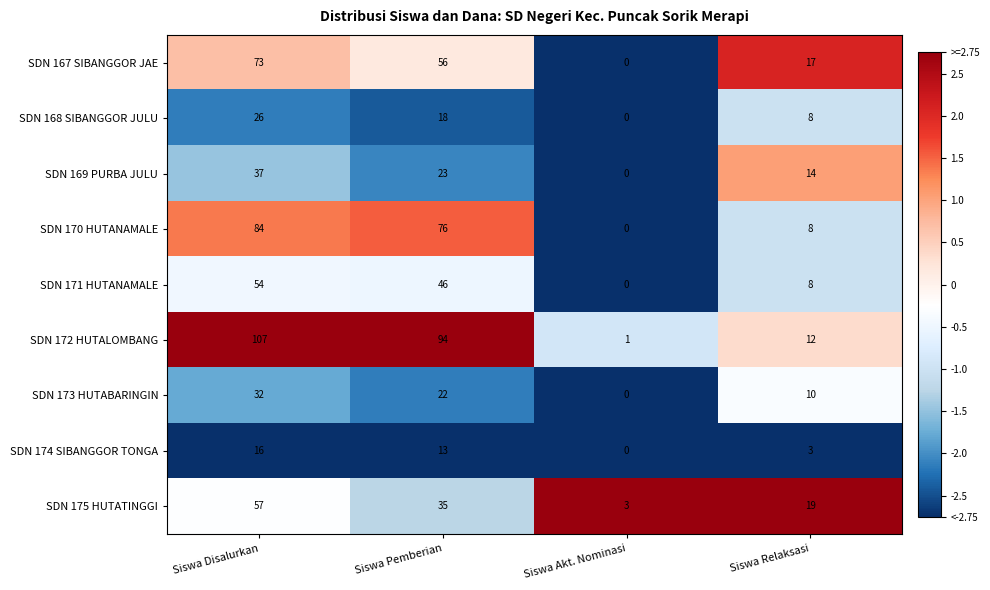

What is the sum of the SDN 168 SIBANGGOR JULU values at Siswa Pemberian and Siswa Relaksasi?

26